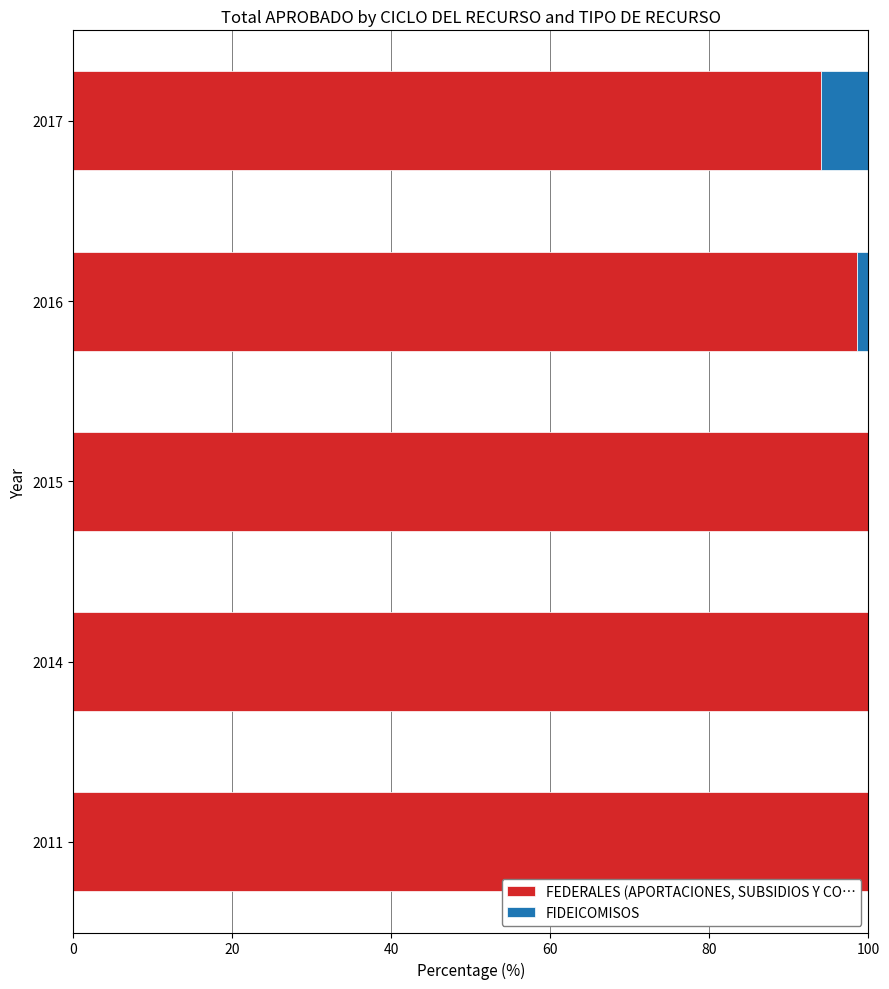

The value of FEDERALES (APORTACIONES, SUBSIDIOS Y CO… at 2015 is 141.0. True or false?

False